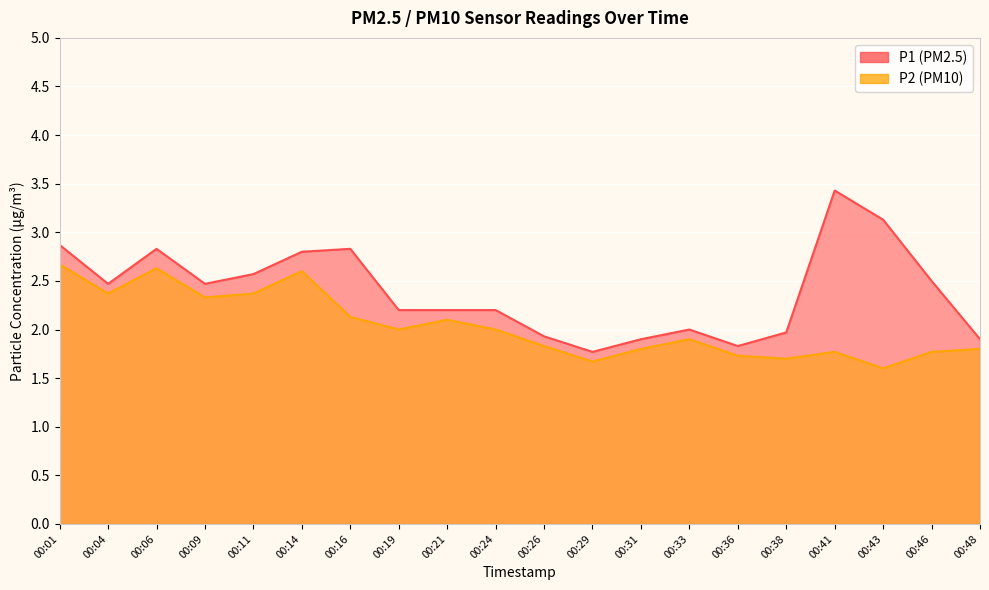

Which series changed the most between 00:19 and 00:31?

P1